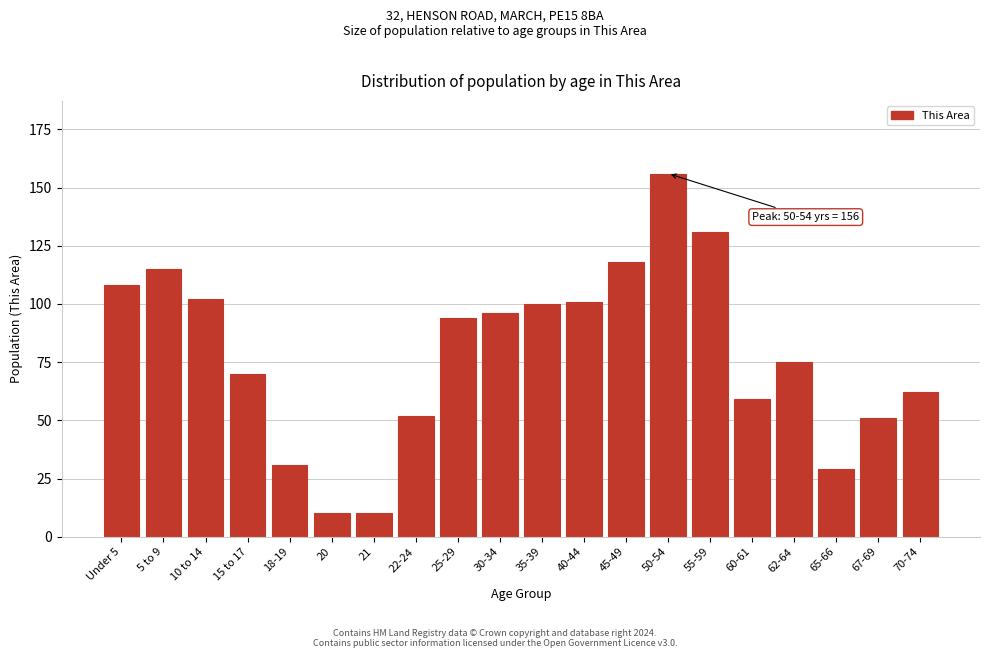

Reading left to right, extract all data points from this chart.

Under 5=108	5 to 9=115	10 to 14=102	15 to 17=70	18-19=31	20=10	21=10	22-24=52	25-29=94	30-34=96	35-39=100	40-44=101	45-49=118	50-54=156	55-59=131	60-61=59	62-64=75	65-66=29	67-69=51	70-74=62